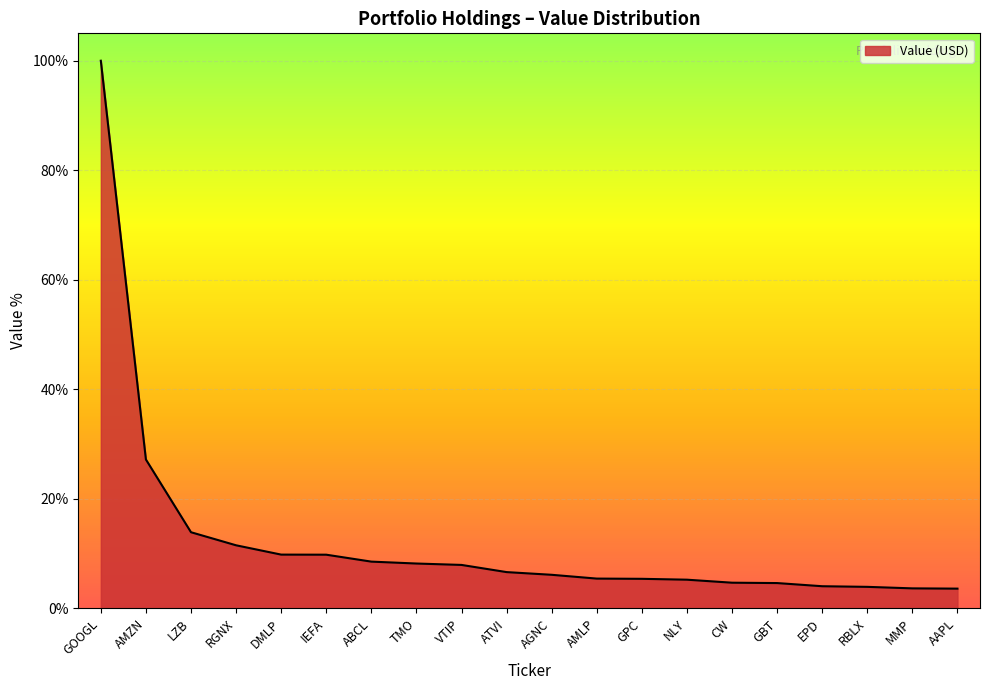

Where does the data first go above 6?

GOOGL